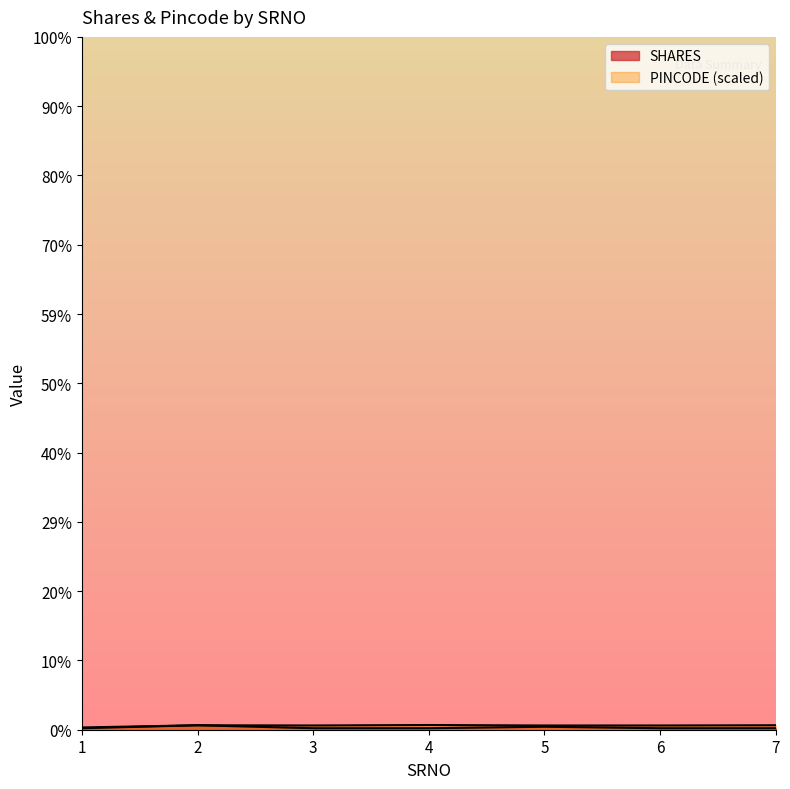

Does the chart display data point markers on the line(s)?

No